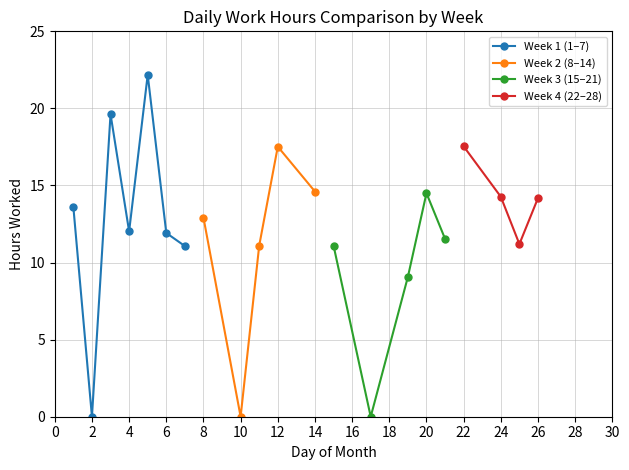

What is the difference between the highest and lowest values at 5?

22.2